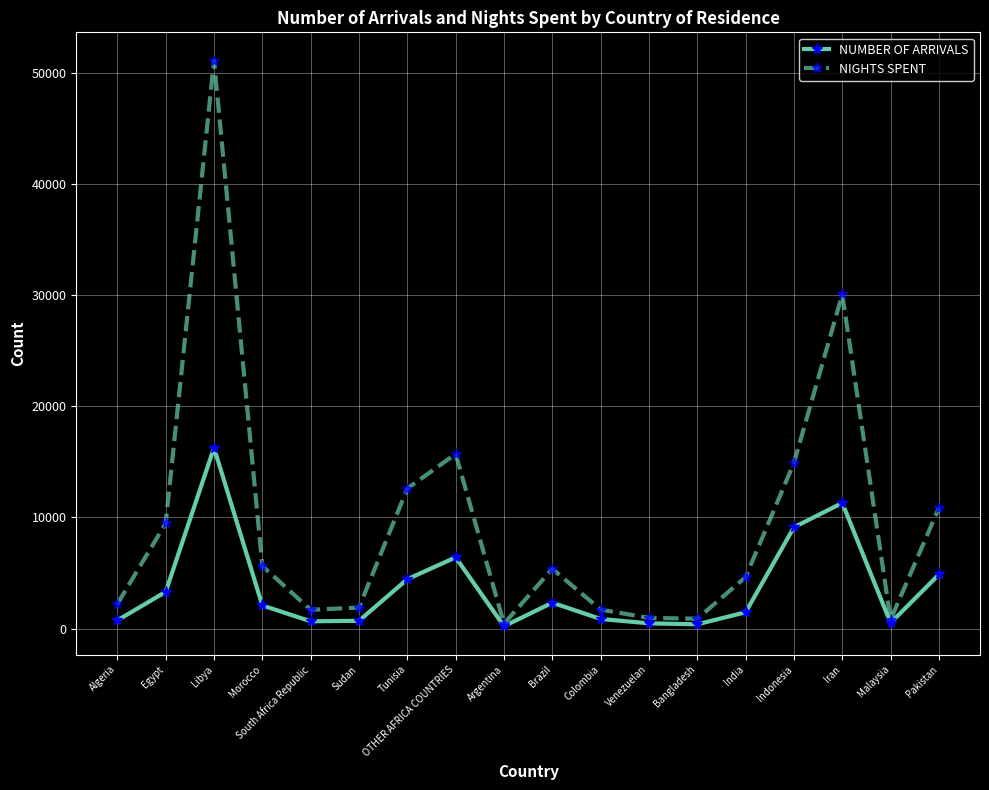

What is the value of the NUMBER OF ARRIVALS point at the 13th from the left?

380